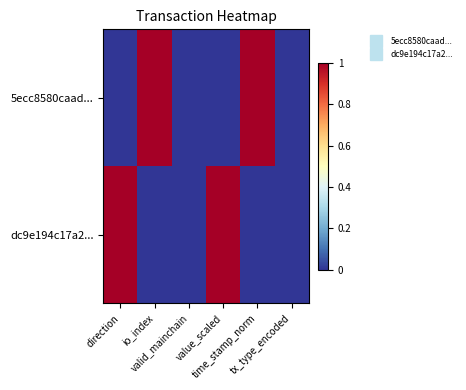

What is the spread (max minus min) of values at time_stamp_norm?

1